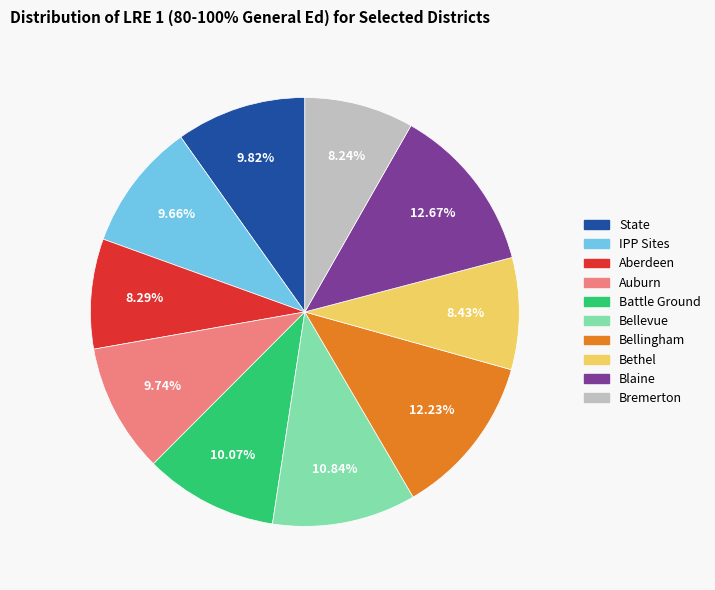

Is Auburn the majority of the pie?

No